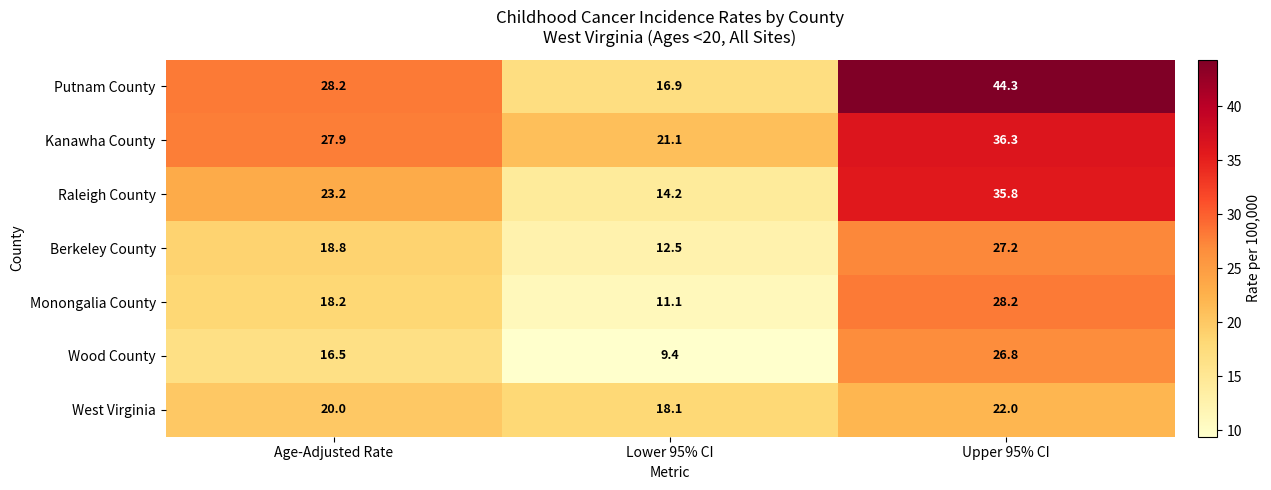

Is it true that Wood County equals 9.4 at Lower 95% CI?

True